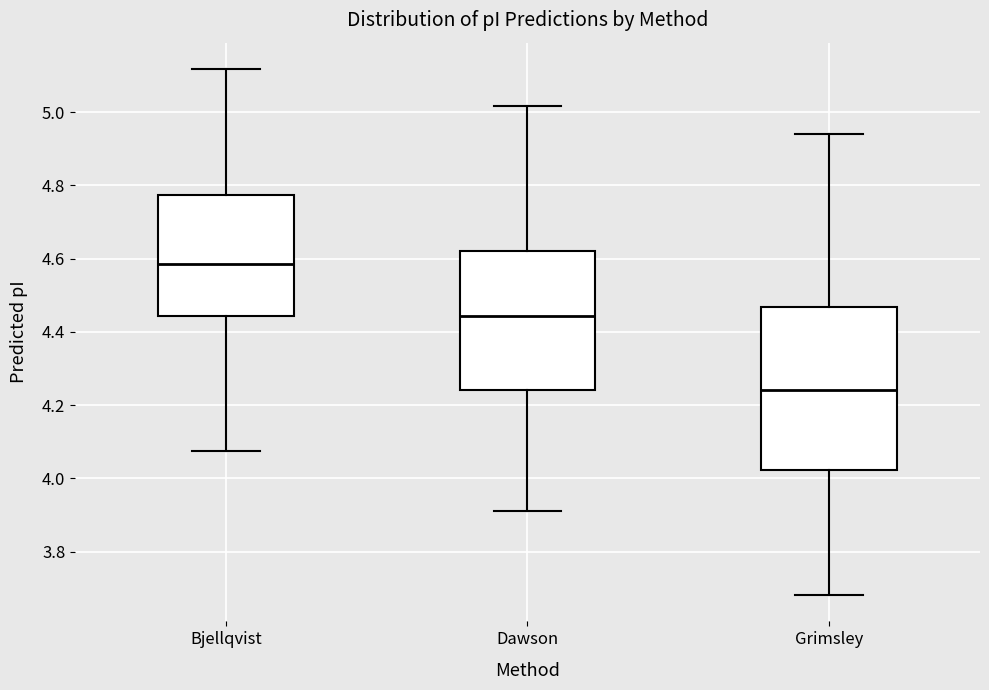

Reading left to right, transcribe this box plot: for each box, give where its median line is, the range the box spans, and where its two whiskers end, as read against the y-axis. The values are not printed on the chart, so give them approximately, as read against the axis.

Bjellqvist: median 4.58, box 4.44 to 4.78, whiskers 4.08 to 5.12
Dawson: median 4.44, box 4.24 to 4.62, whiskers 3.92 to 5.02
Grimsley: median 4.24, box 4.02 to 4.46, whiskers 3.68 to 4.94